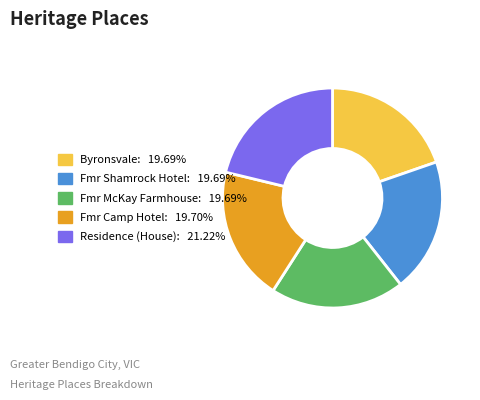

Does any single category account for the majority?

No